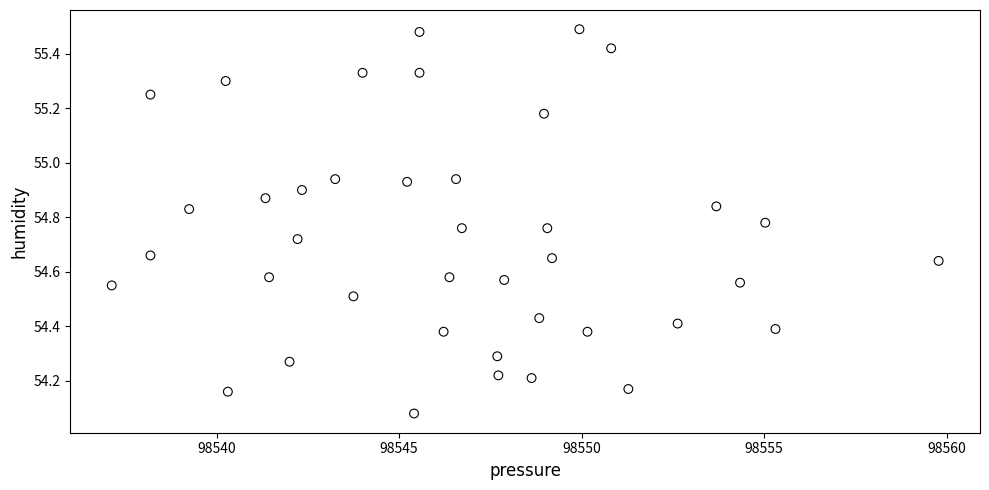

What is the range of X values (max minus min)?

22.6